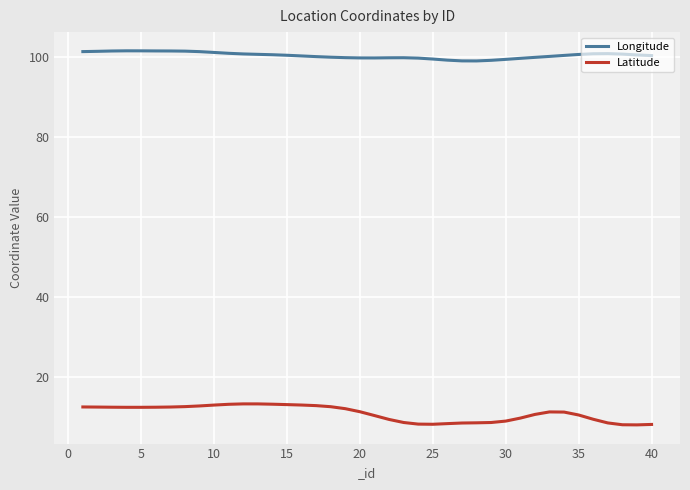

Which series has the widest spread of values?

Latitude